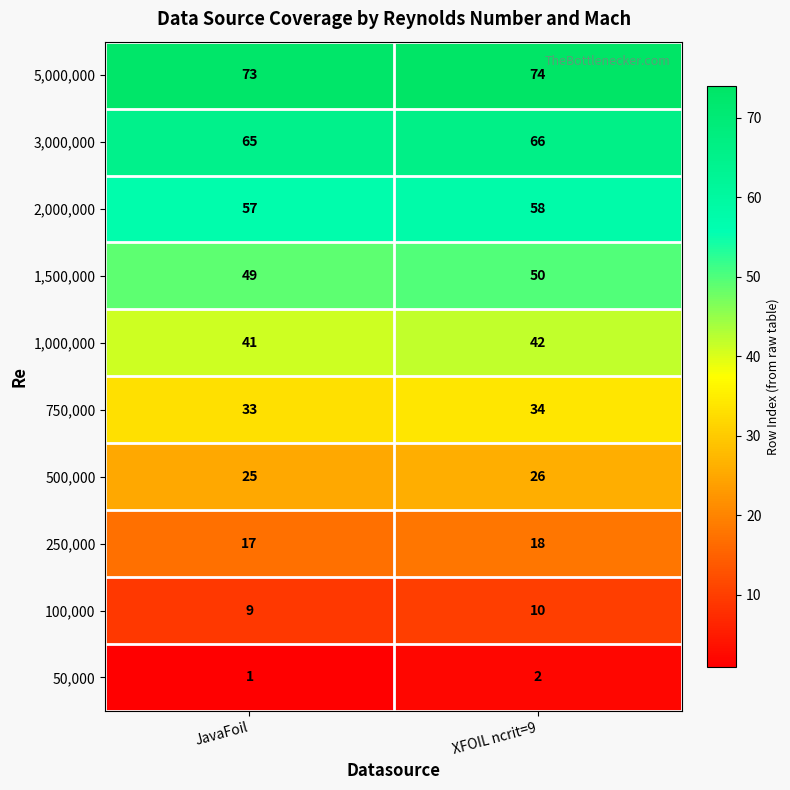

Reading right to left, transcribe all the data shown in this chart.

5,000,000: 74	73
3,000,000: 66	65
2,000,000: 58	57
1,500,000: 50	49
1,000,000: 42	41
750,000: 34	33
500,000: 26	25
250,000: 18	17
100,000: 10	9
50,000: 2	1